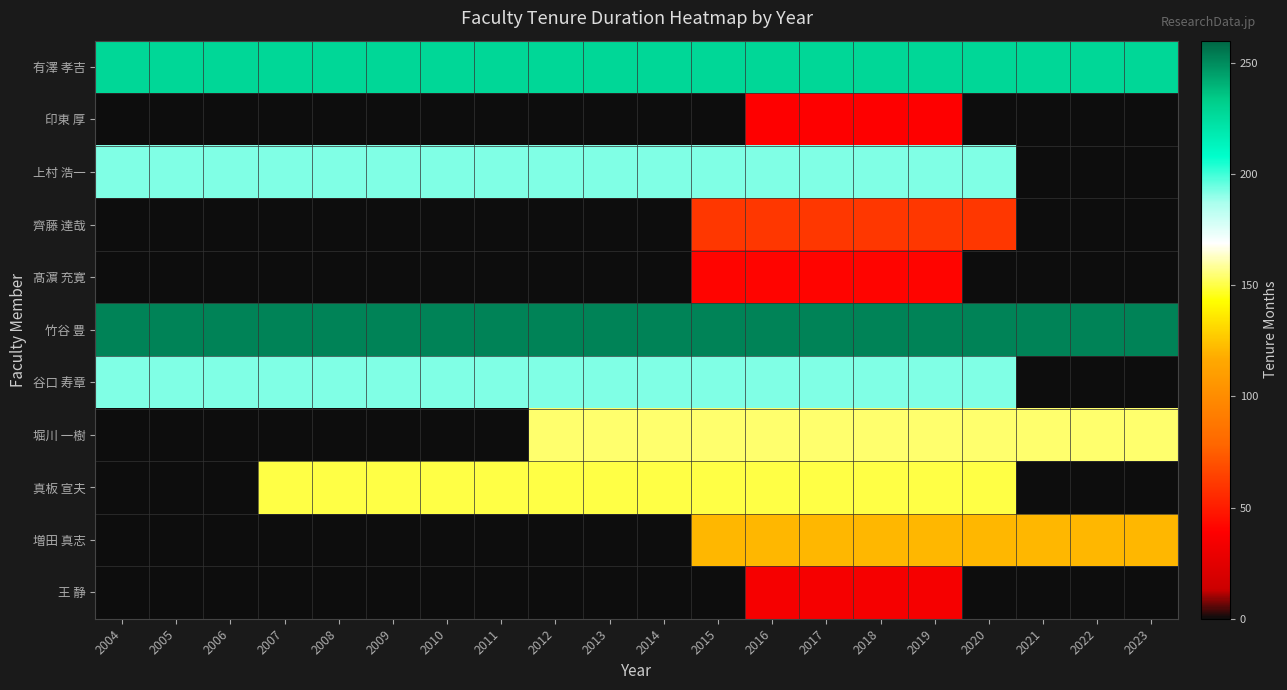

What is the maximum value shown in the chart?

252